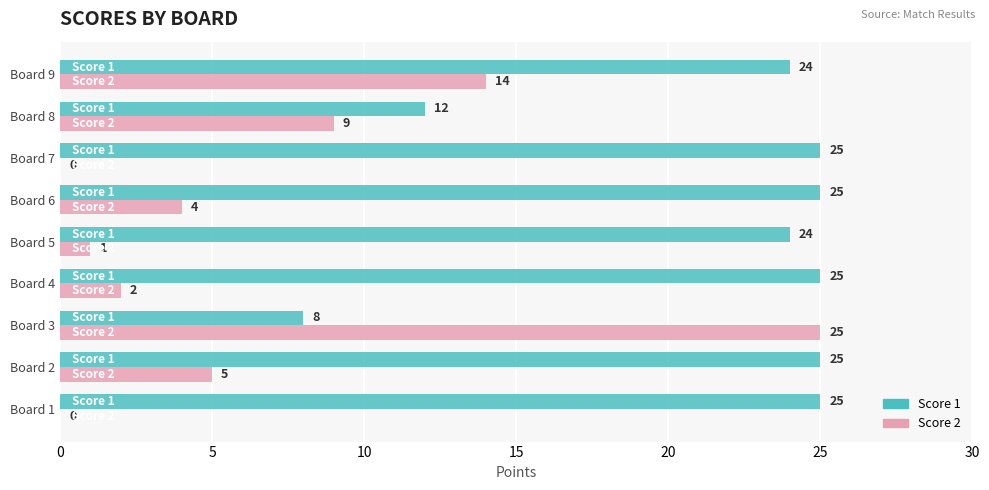

The value of Score 2 at Board 5 is 0. True or false?

False